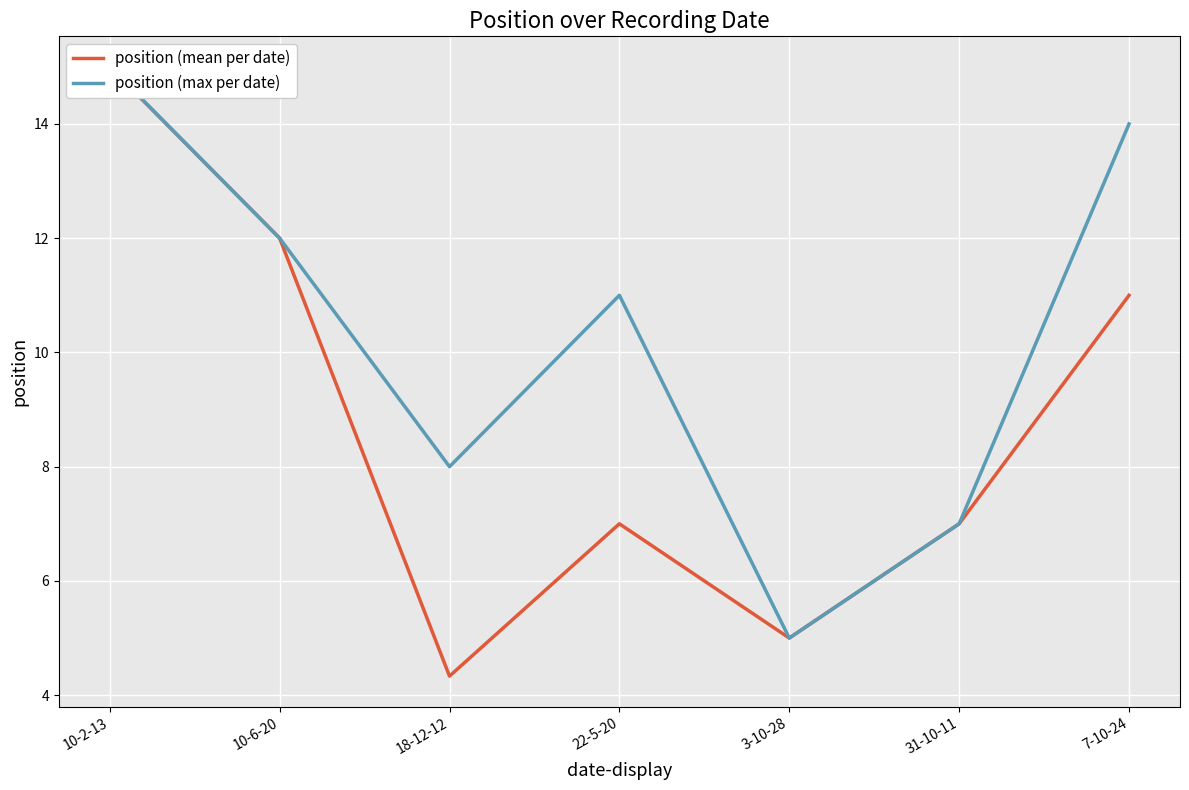

What is the difference between the maximum and second lowest values in the position (max per date) series?

8.0